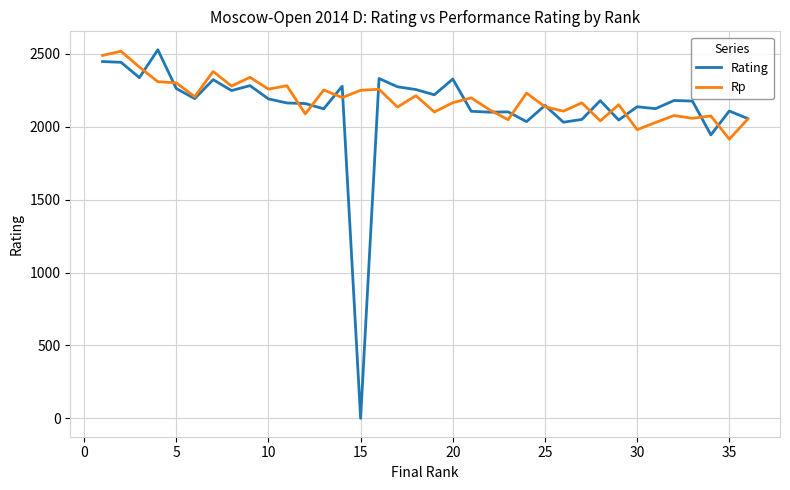

Which series has the largest range (max minus min)?

Rating